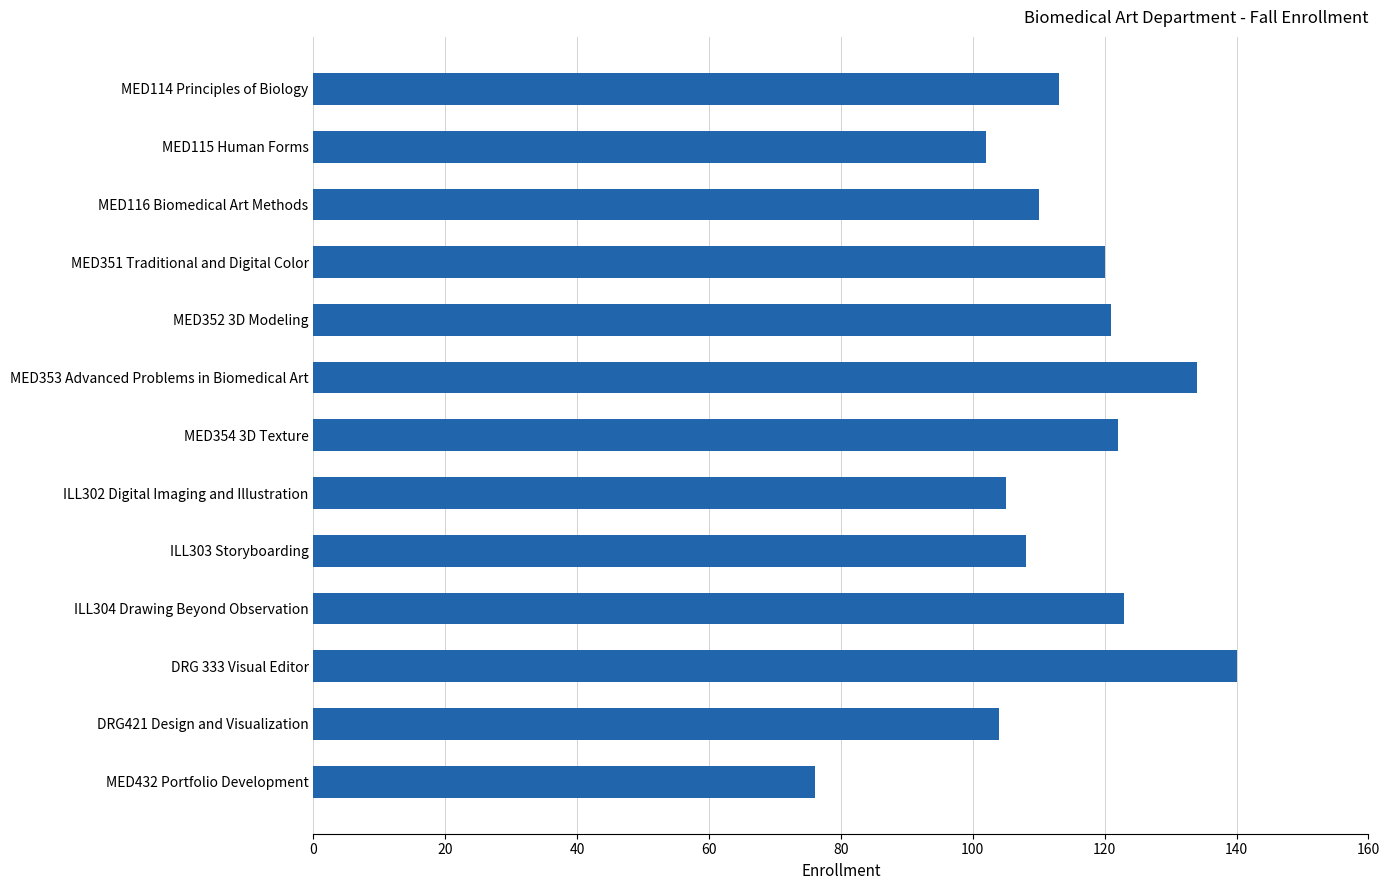

Which label corresponds to the largest value in the chart?

DRG 333 Visual Editor